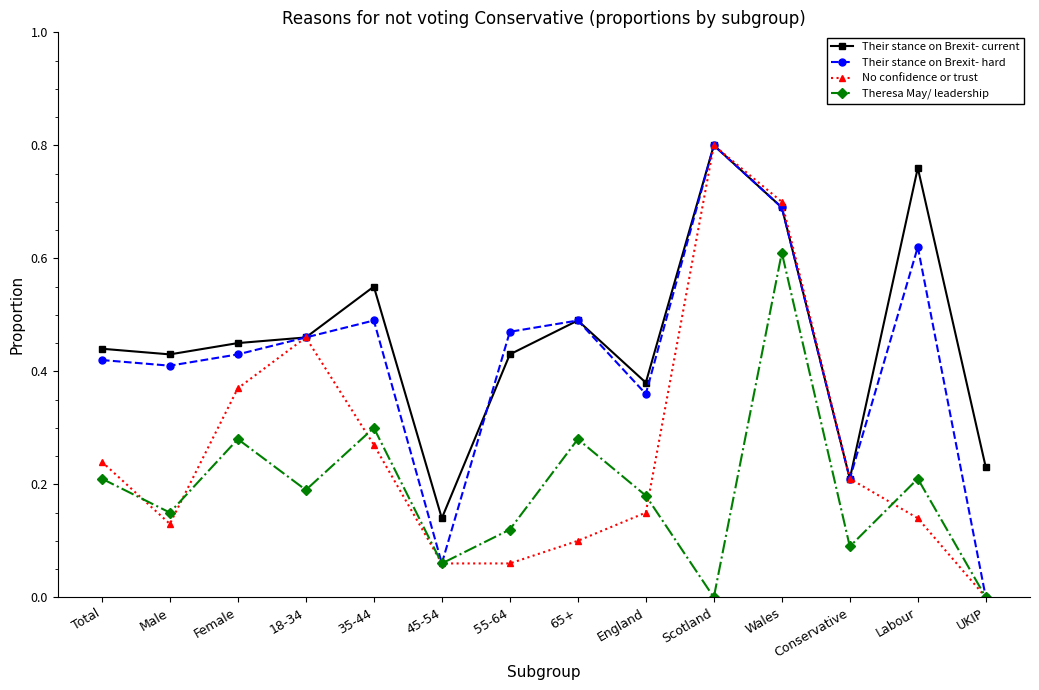

What position from the right is Total?

14